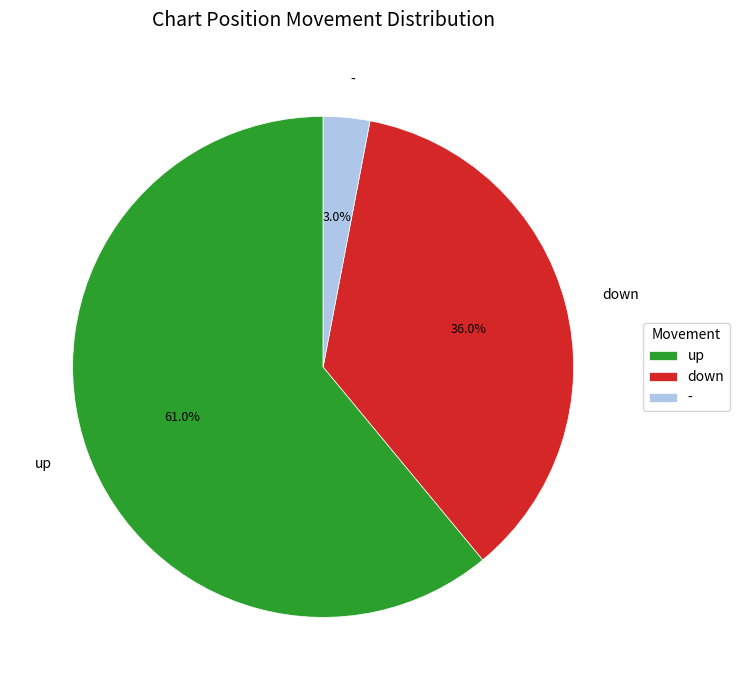

Which slice is the largest?

up